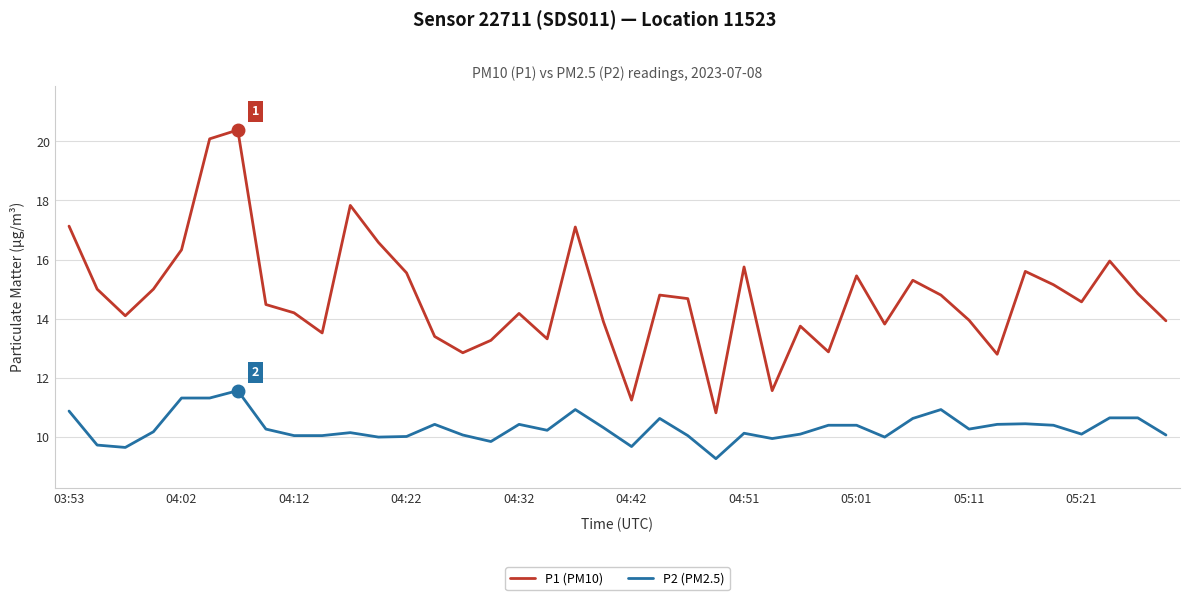

Rank the series by their maximum value, from highest to lowest.

P1 (PM10), P2 (PM2.5)